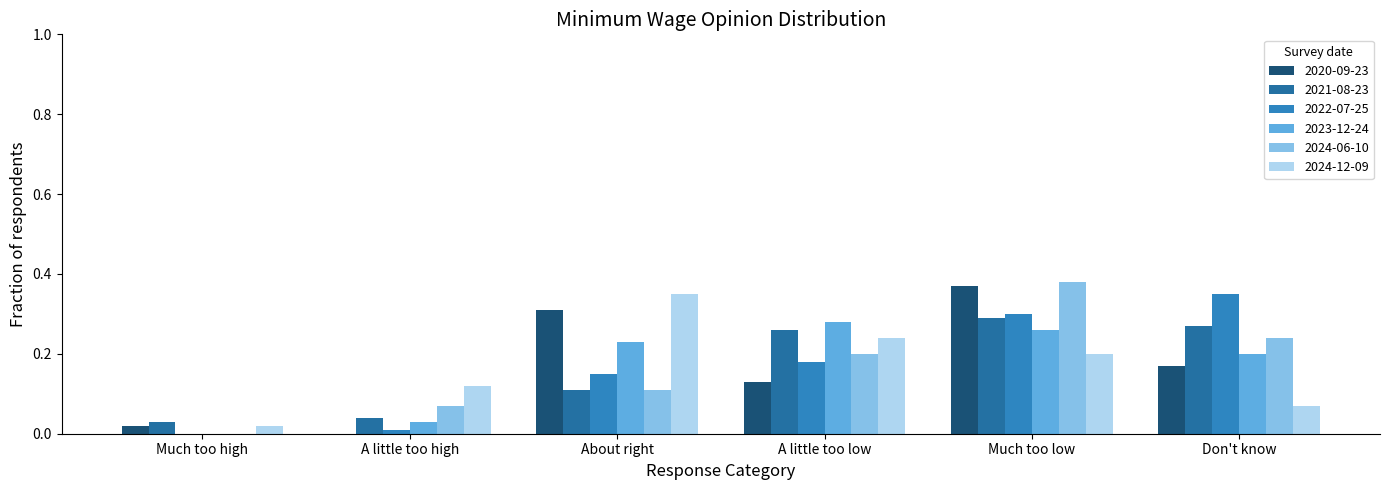

Does the chart contain stacked bars?

No